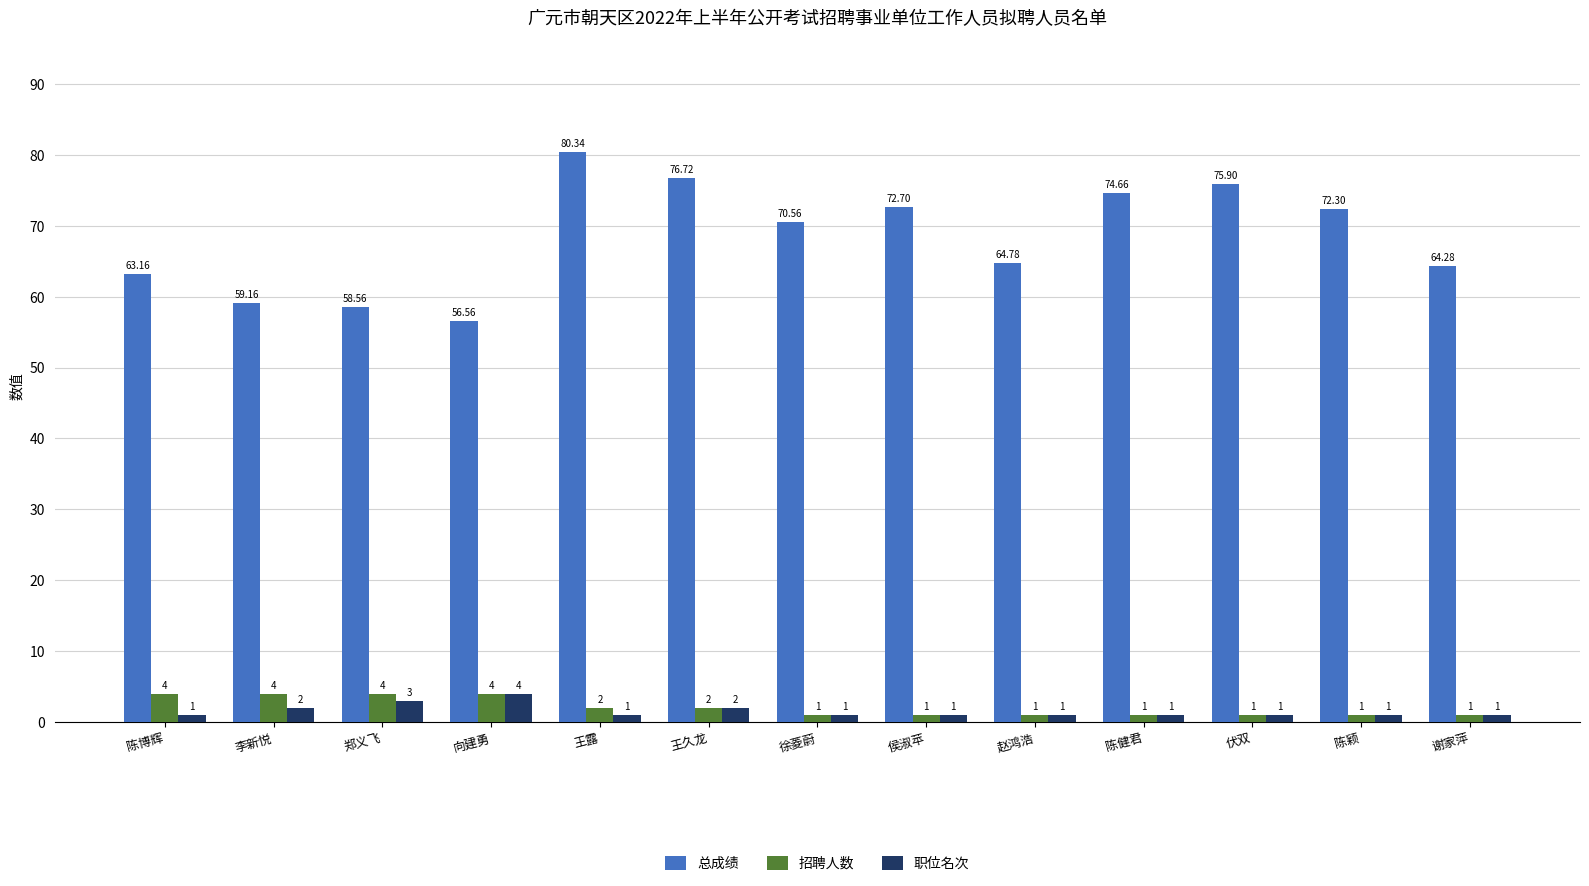

What is the smallest value displayed?

1.0